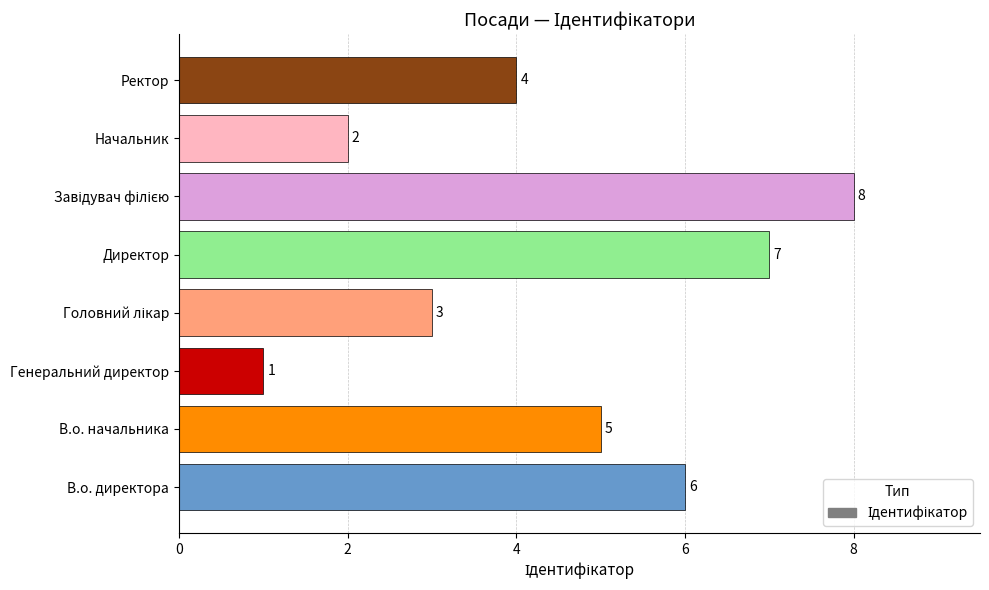

How many data points are less than 5?

4